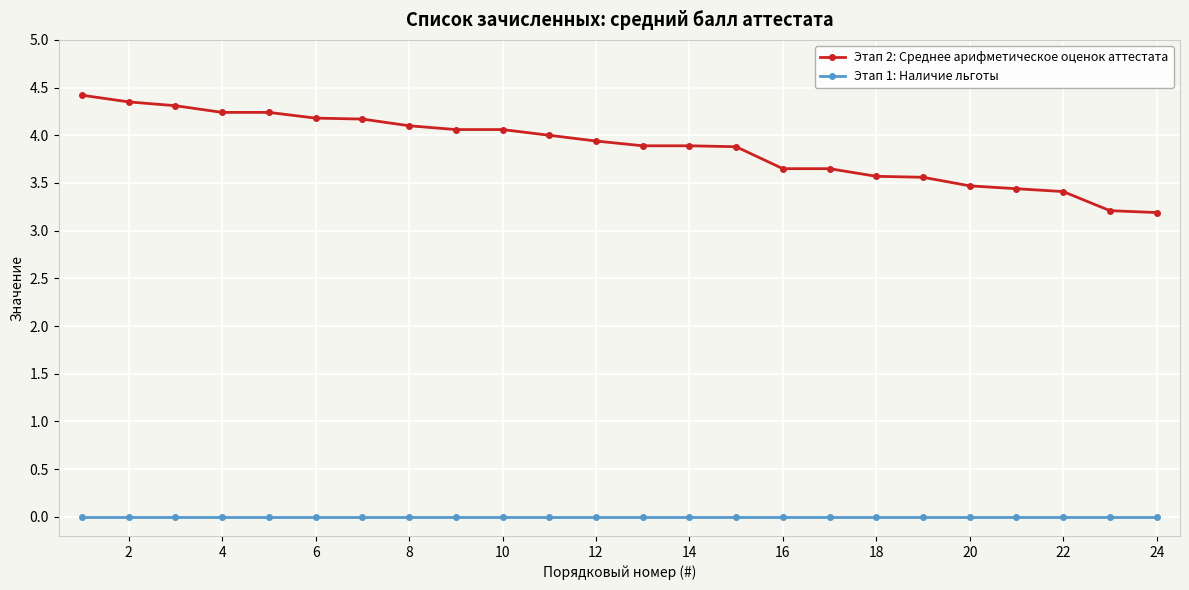

What is the highest value of the Этап 2: Среднее арифметическое оценок аттестата series?

4.4